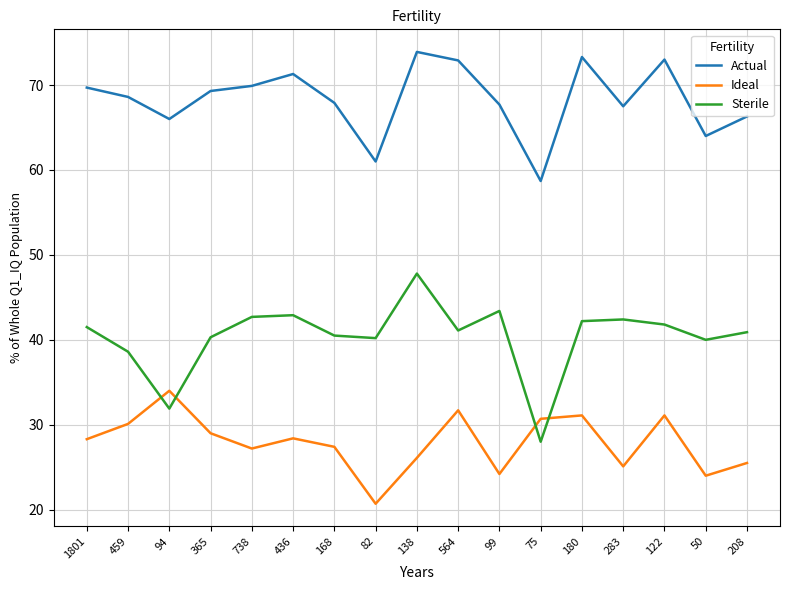

The value of Sterile at 138 is 47.8. True or false?

True